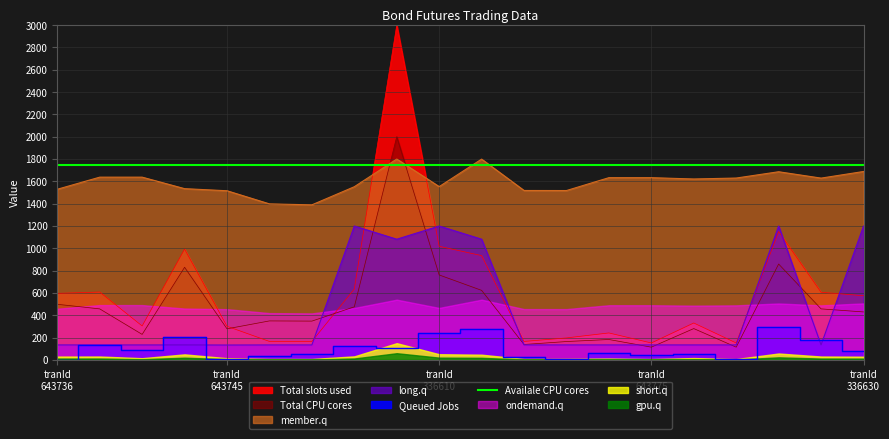

Where is nomVal nearest to the value 1057?

336616